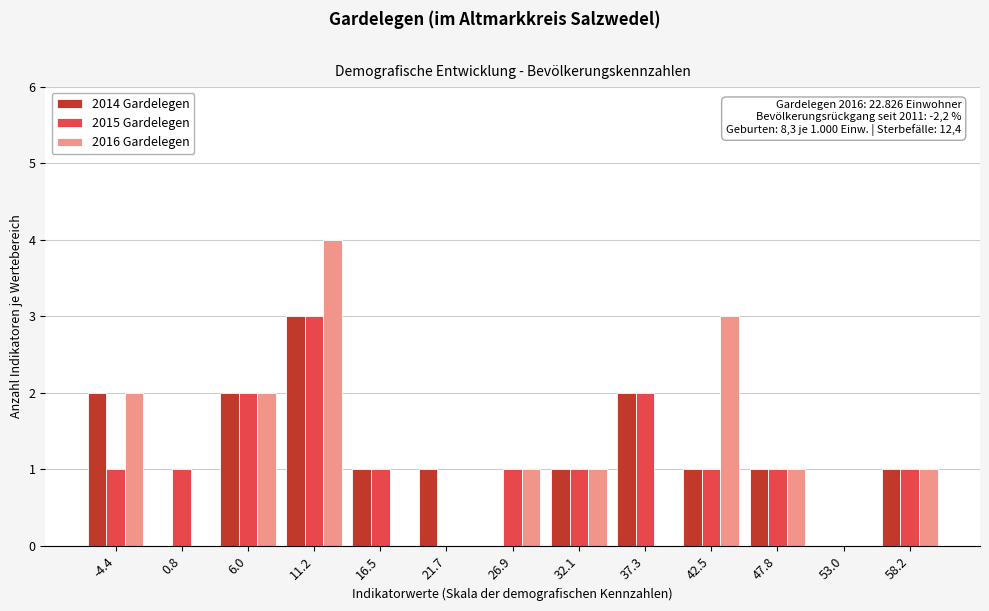

True or false: 2014 Gardelegen has a value of 0 at 16.5.

False